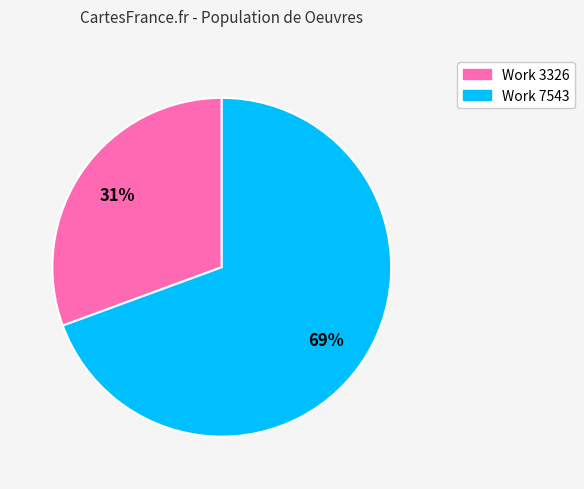

Approximately how many times larger is the value at Work 3326 compared to Work 7543?

0.4